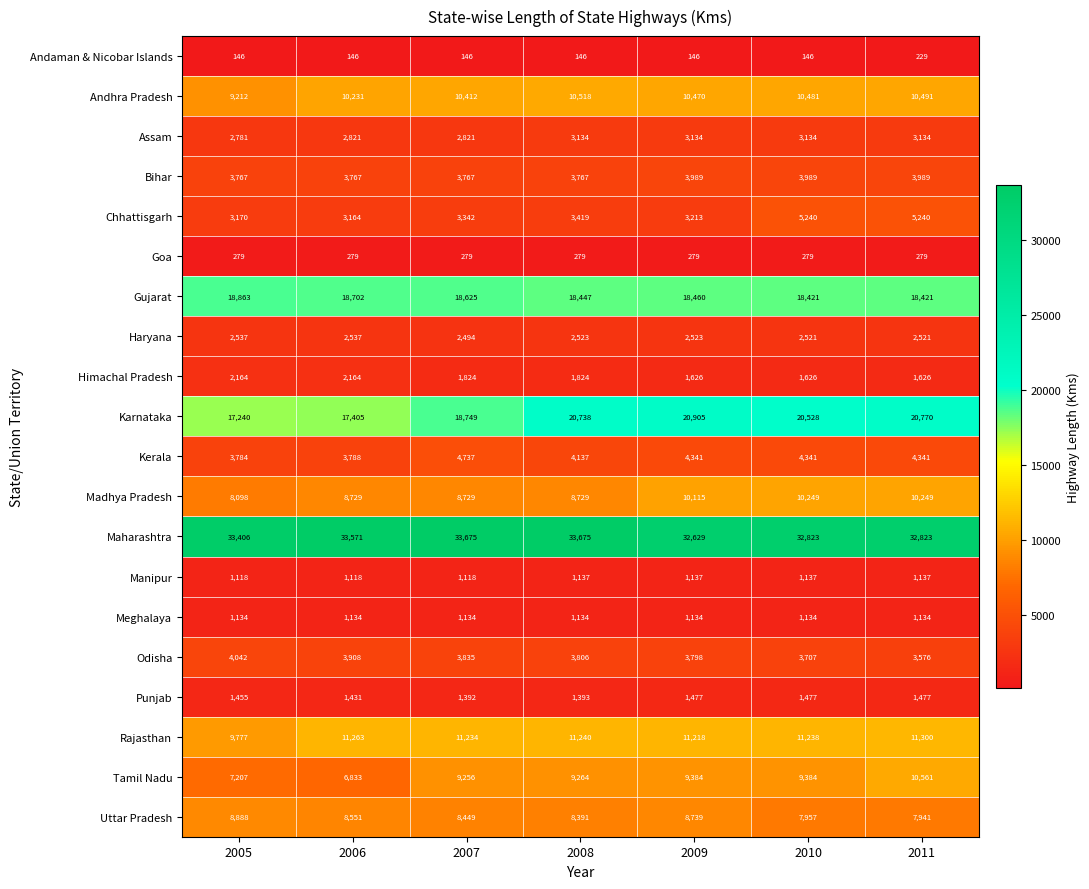

Rank the series at 2009 from lowest to highest value.

Andaman & Nicobar Islands, Goa, Meghalaya, Manipur, Punjab, Himachal Pradesh, Haryana, Assam, Chhattisgarh, Odisha, Bihar, Kerala, Uttar Pradesh, Tamil Nadu, Madhya Pradesh, Andhra Pradesh, Rajasthan, Gujarat, Karnataka, Maharashtra